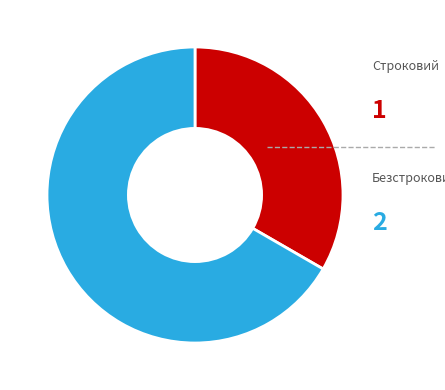

What percentage is NOT represented by Безстроковий?

33.3%